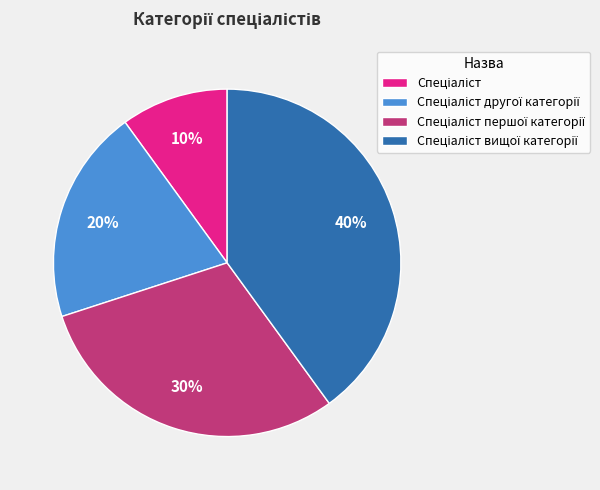

Is there any slice that represents more than half of the pie?

No